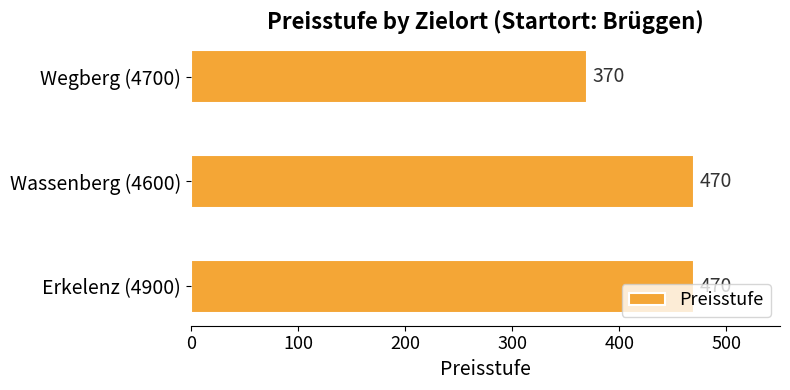

How many bars are there in total?

3